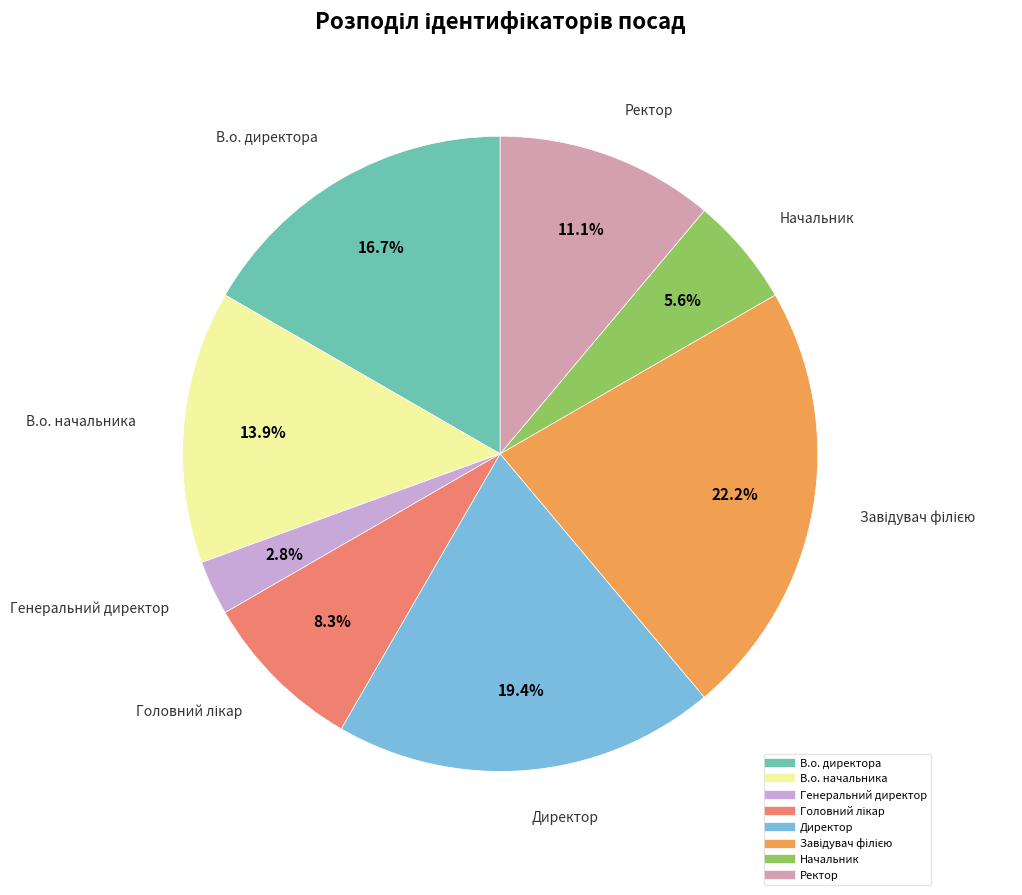

Is Генеральний директор the majority of the pie?

No